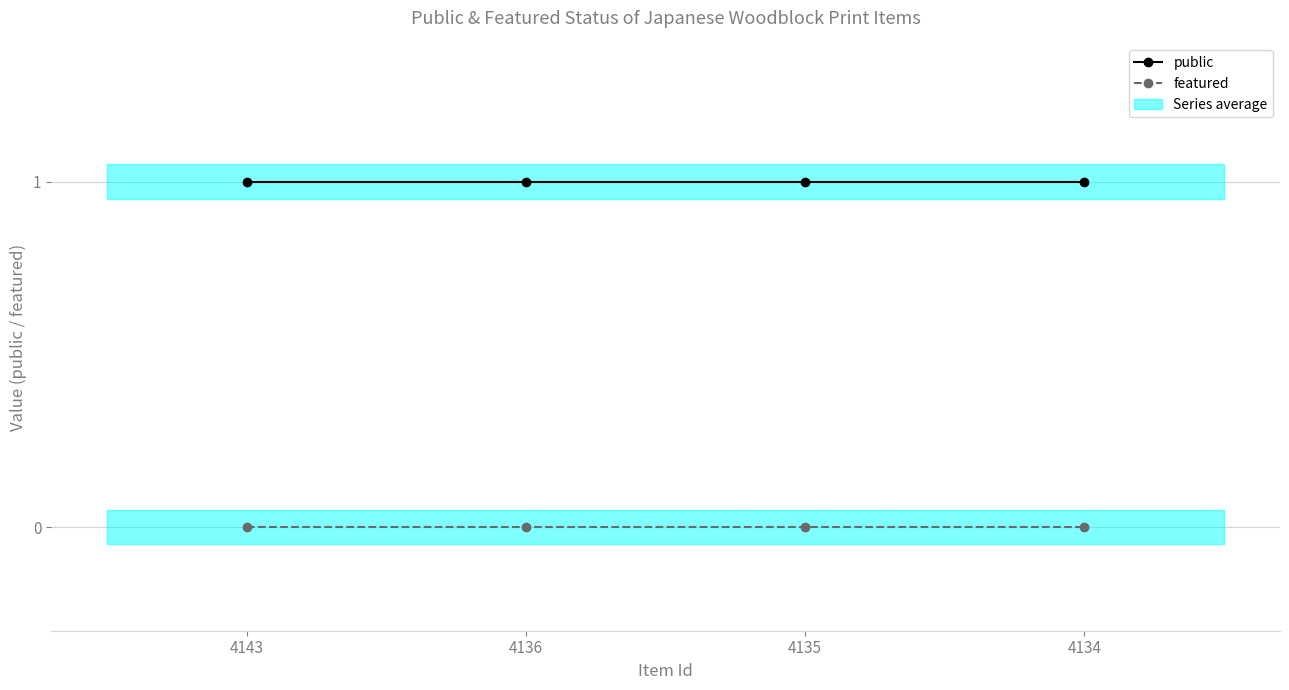

True or false: public and featured intersect in this chart.

False